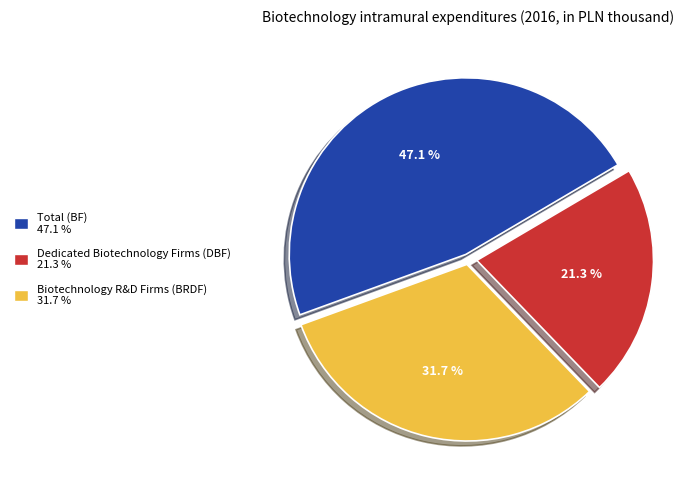

To the nearest percent, what is the difference between the largest and smallest slice percentages?

26%